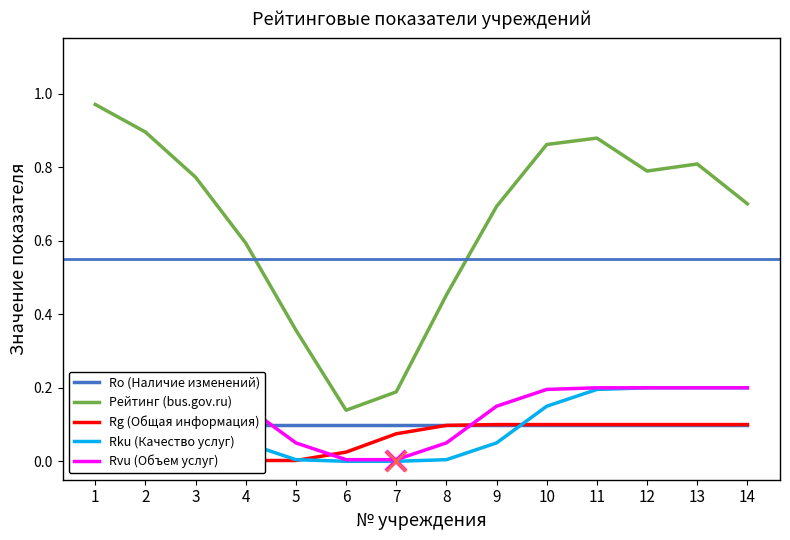

At which category is the sum across all series the highest?

1